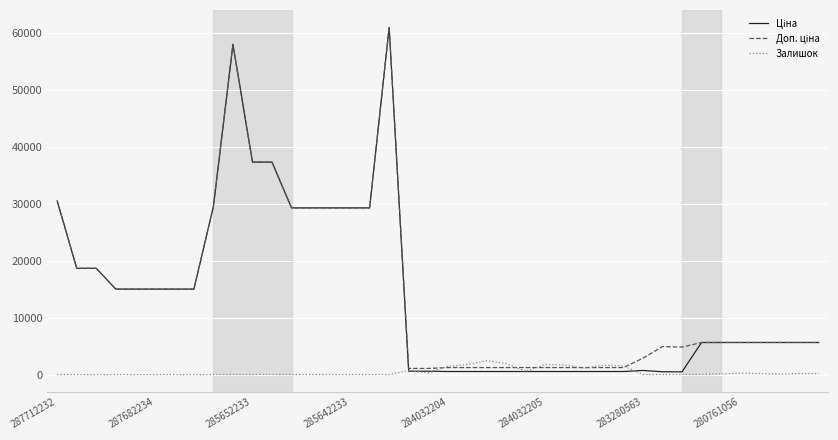

What is the maximum value shown in the chart?

61024.7